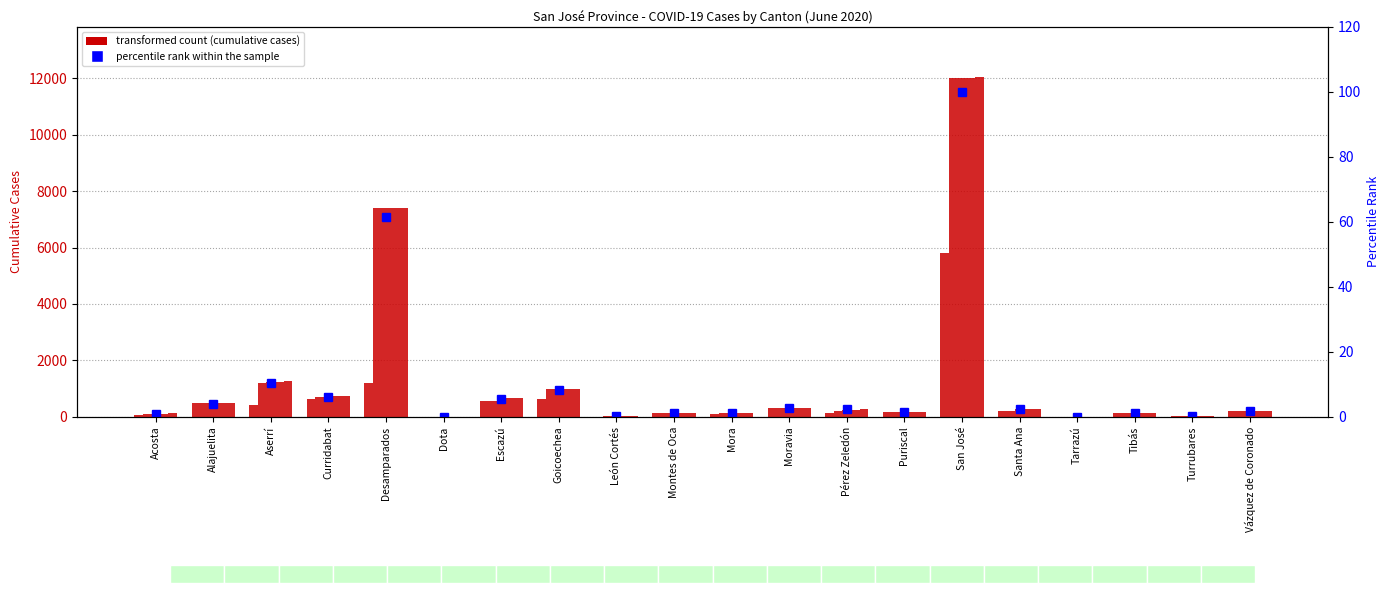

What is the label of the 13th bar from the left?

Pérez Zeledón